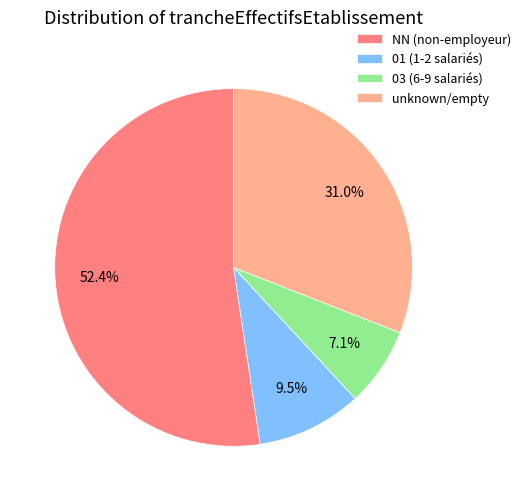

To the nearest percent, what is the average slice percentage?

25%